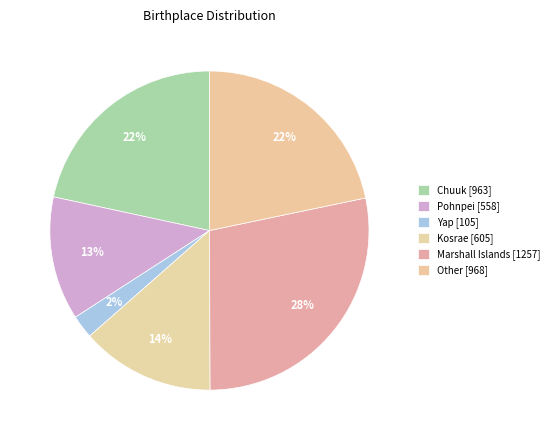

What portion of the pie excludes Kosrae?

86.4%